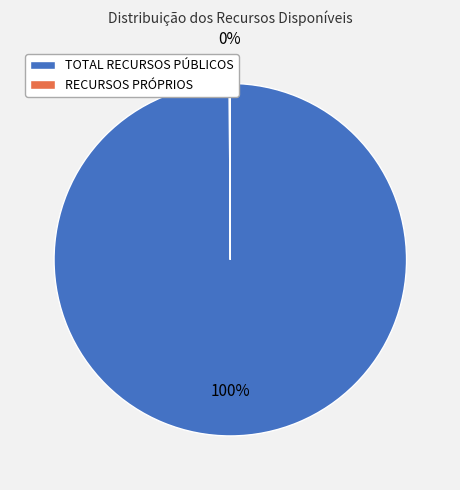

Does any single category account for the majority?

Yes